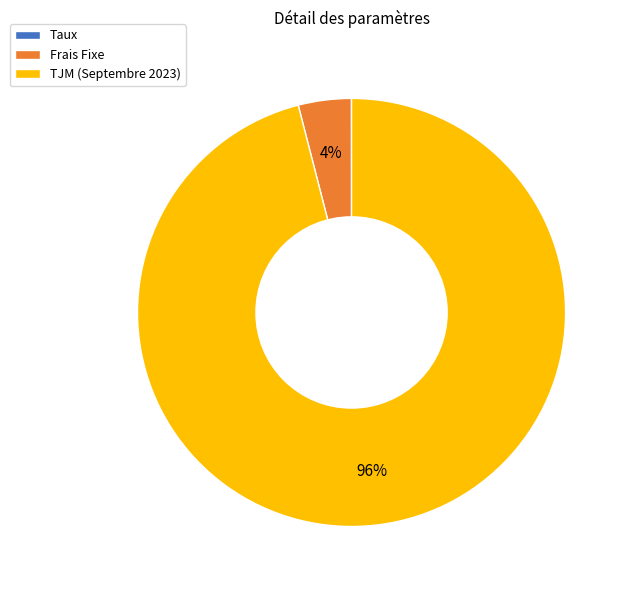

Which slice is the largest?

TJM (Septembre 2023)